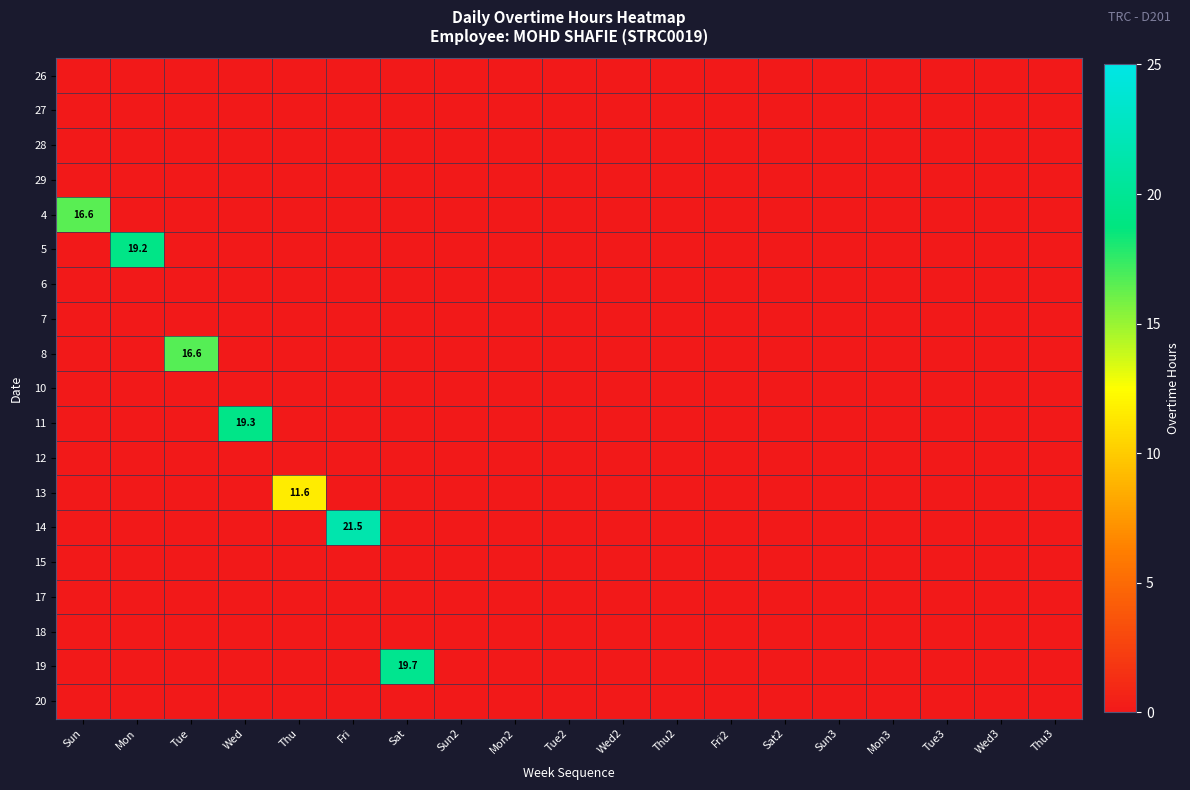

Rank the categories by 10 value from highest to lowest.

Sun, Mon, Tue, Wed, Thu, Fri, Sat, Sun2, Mon2, Tue2, Wed2, Thu2, Fri2, Sat2, Sun3, Mon3, Tue3, Wed3, Thu3